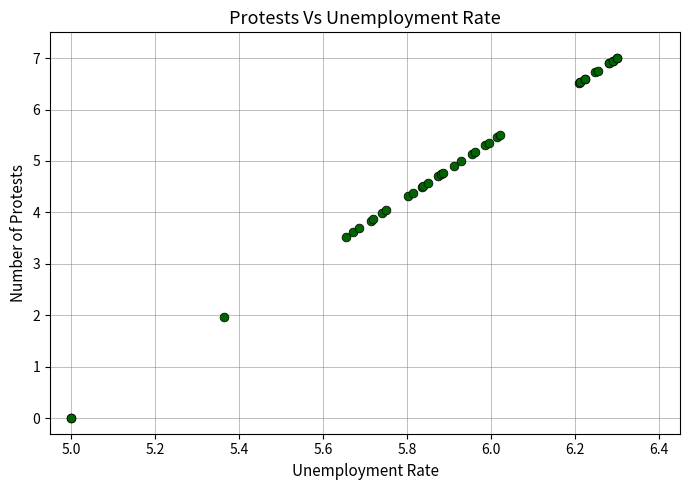

What Y value in the scatter plot is closest to 3?

3.5